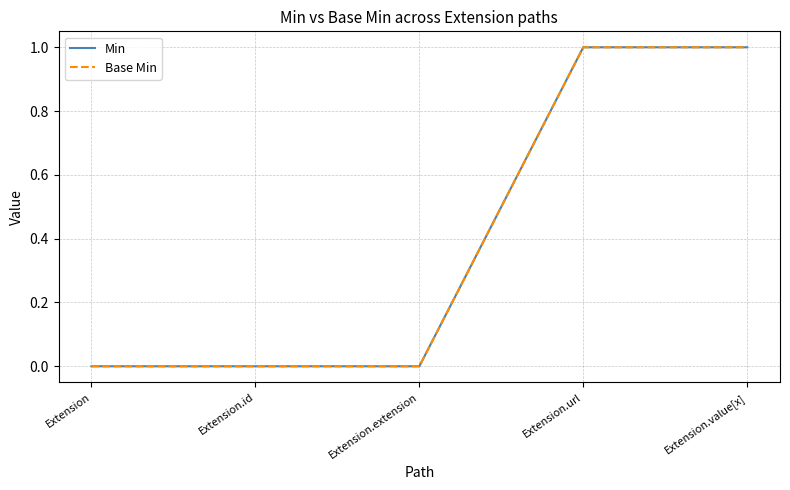

Which series has the largest total across all categories?

Min